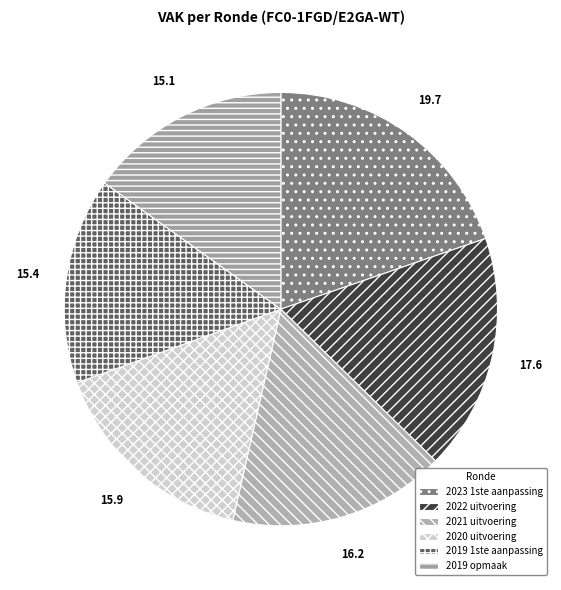

Which has a higher value, 2019 opmaak or 2023 1ste aanpassing?

2023 1ste aanpassing